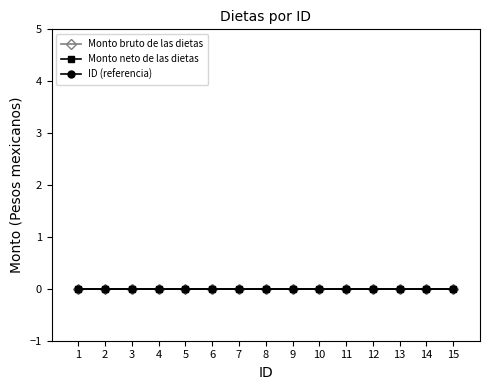

Is it true that Monto neto de las dietas equals 0 at 6?

True